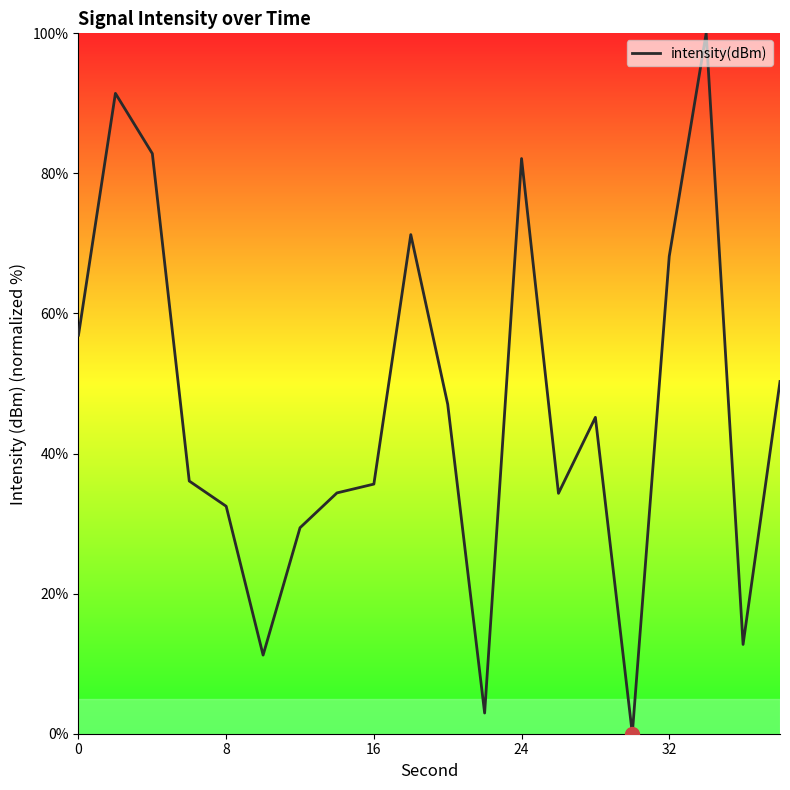

What is the greatest value displayed?

100.0